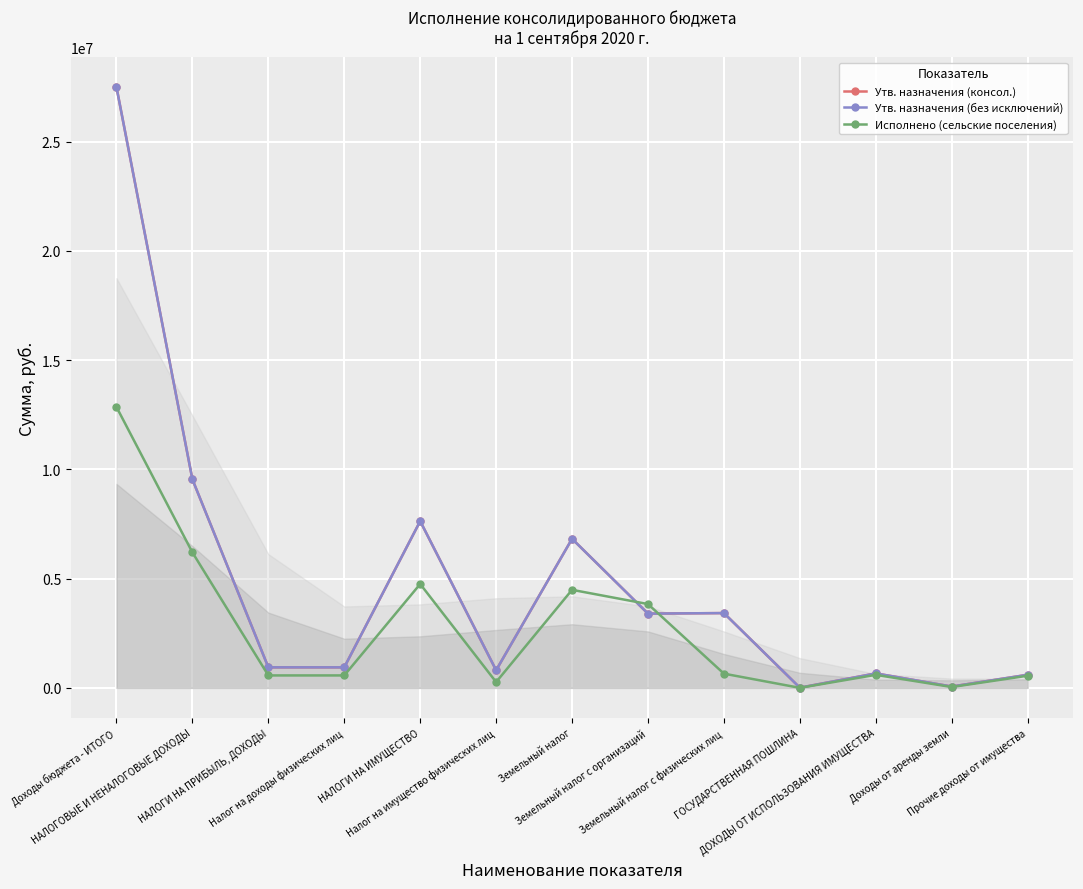

At which category is the sum across all series the highest?

Доходы бюджета - ИТОГО